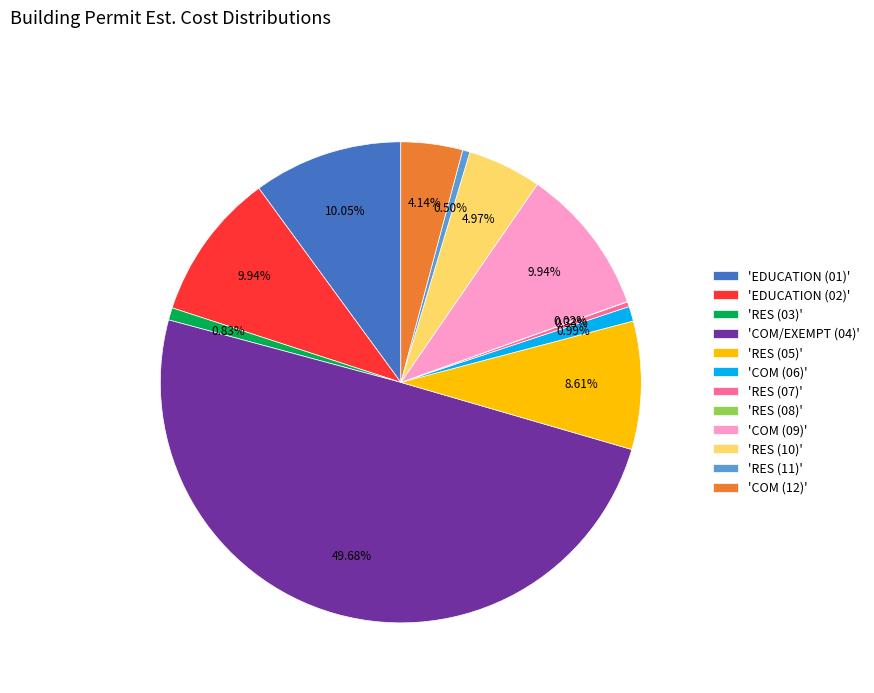

What is the ratio of the value at 'RES (05)' to the value at 'RES (10)'?

1.7